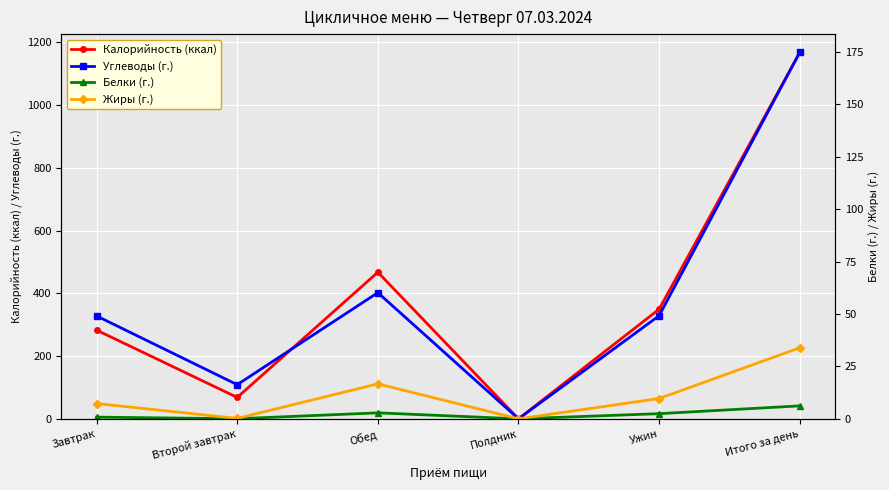

At which category is the sum across all series the highest?

Итого за день